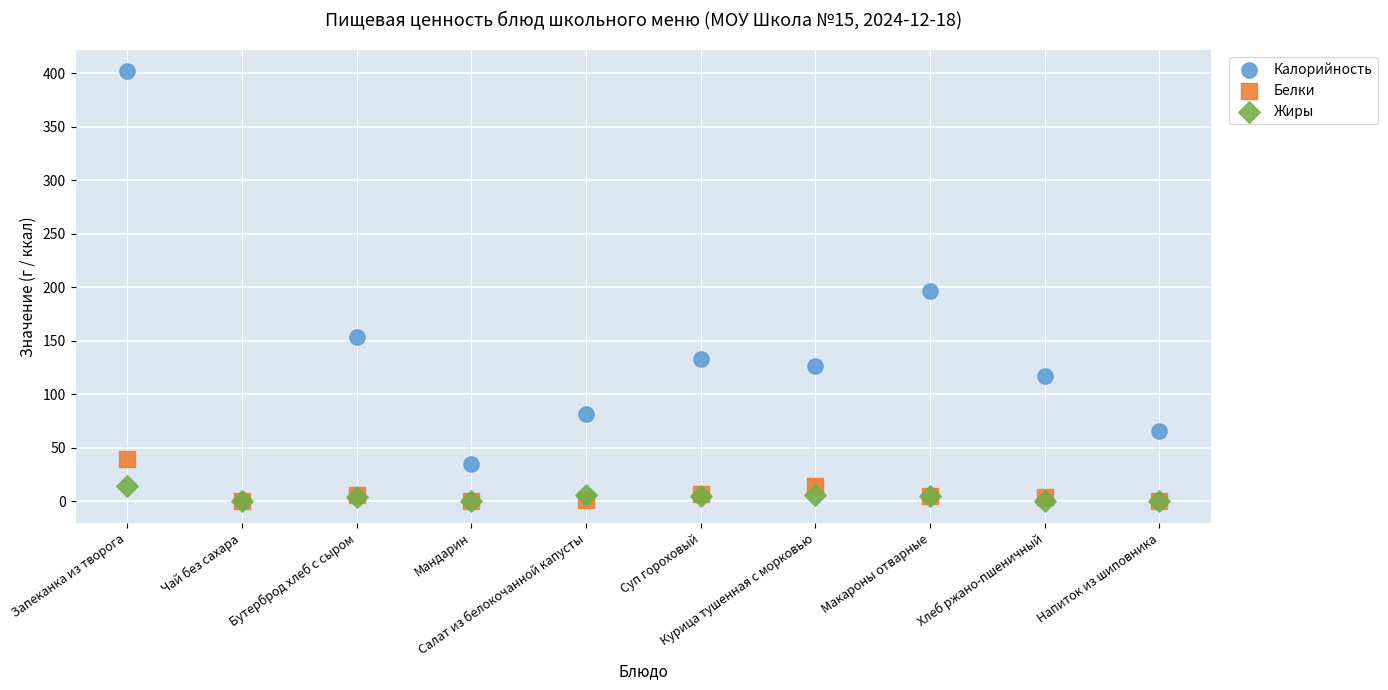

Which series reaches the maximum Y coordinate?

Калорийность